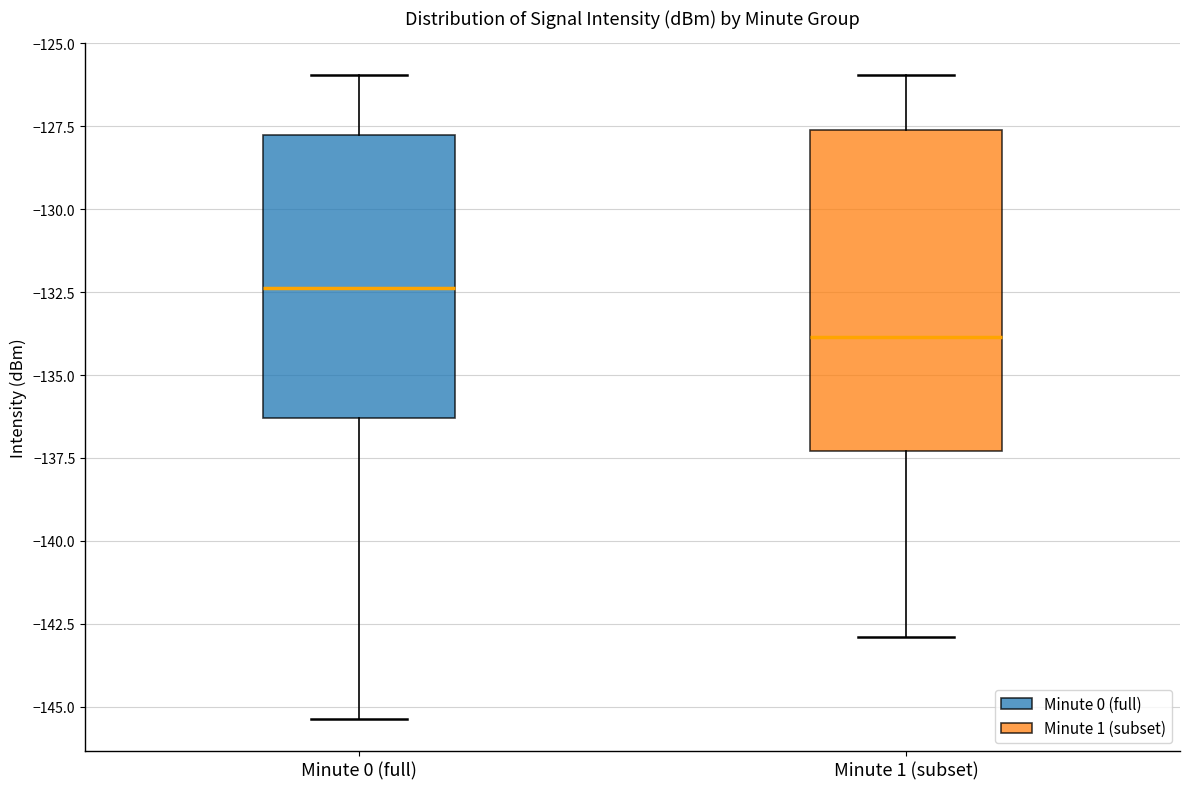

Where does the median line of the box for Minute 0 (full) sit on the y-axis? The values are not printed on the chart, so give them approximately, as read against the axis.

-132.5